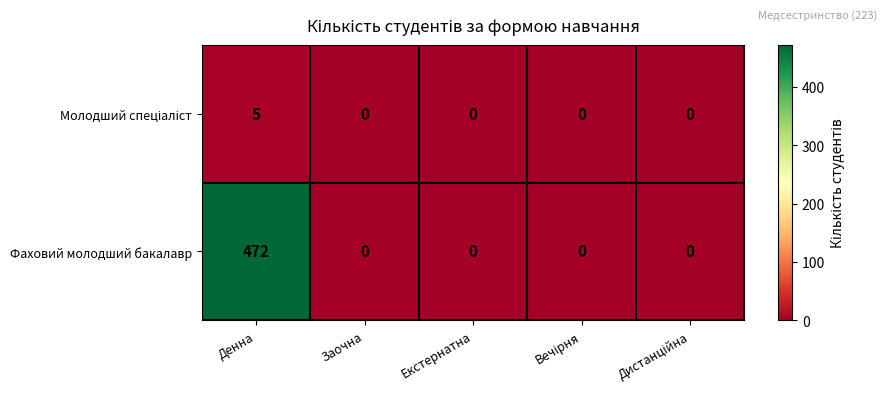

Which series has the widest spread of values?

Фаховий молодший бакалавр